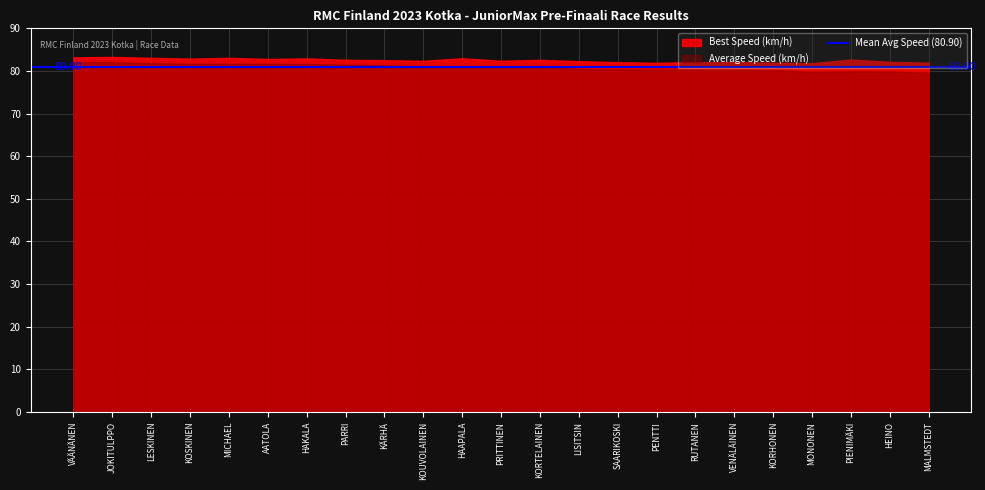

In Best Speed (km/h), how many points are higher than both neighbors (excluding endpoints)?

7